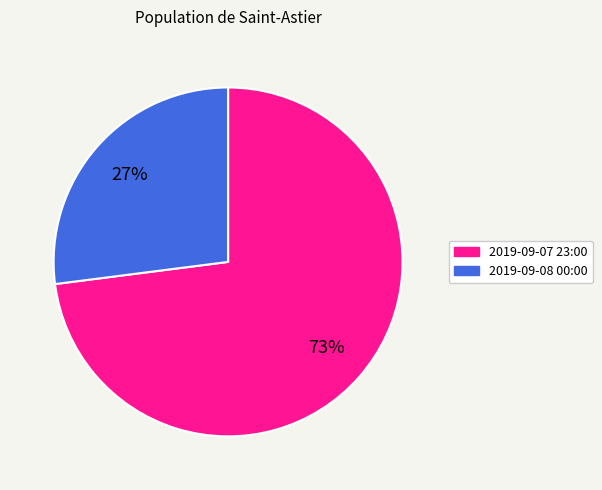

True or false: 2019-09-07 23:00 accounts for 67% of the total.

False